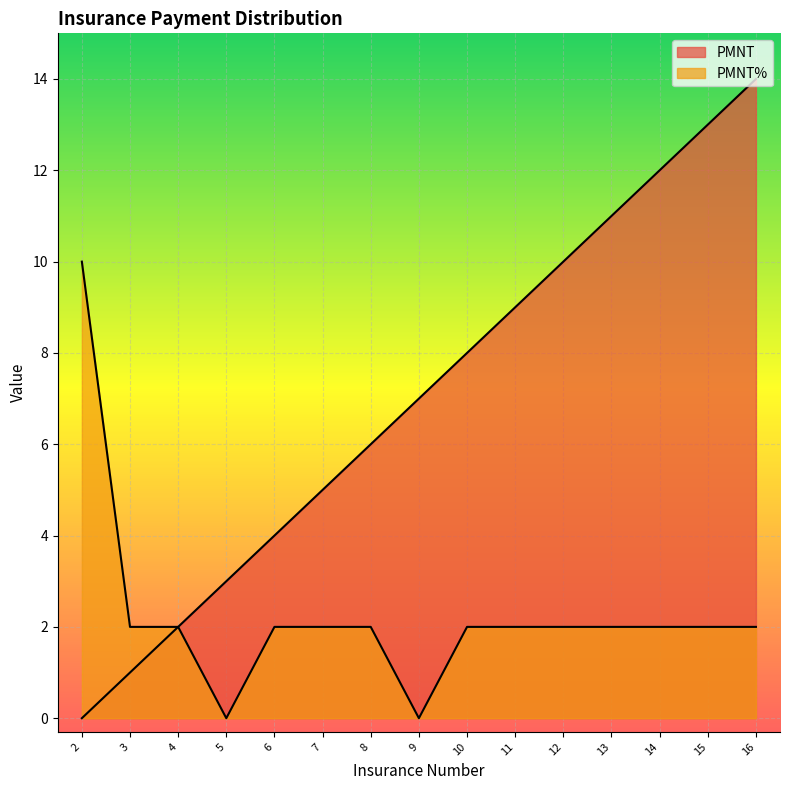

What is the sum of all PMNT values?

105